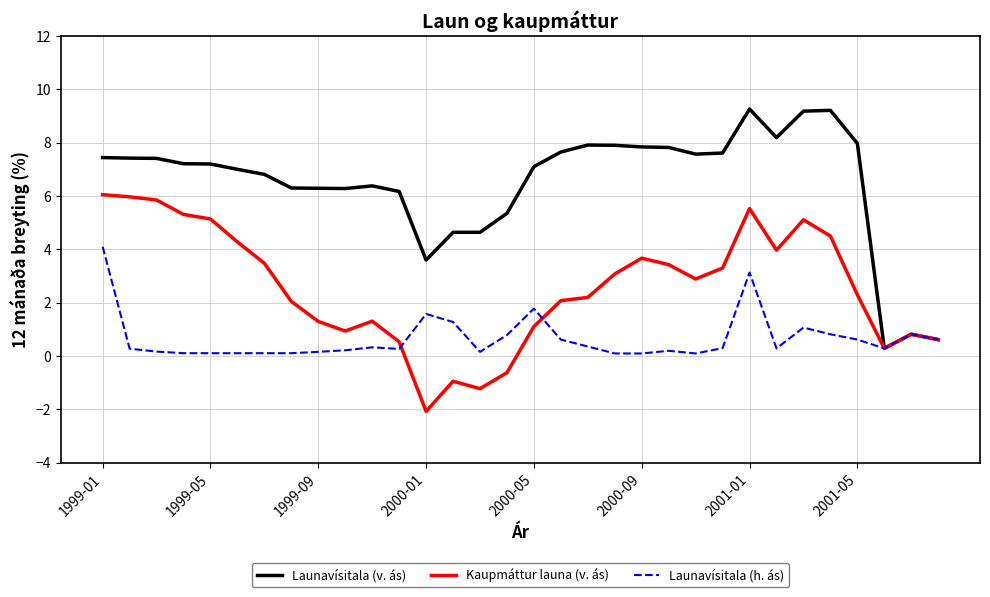

What is the difference between the maximum and second lowest values in the Launavísitala (h. ás) series?

4.0